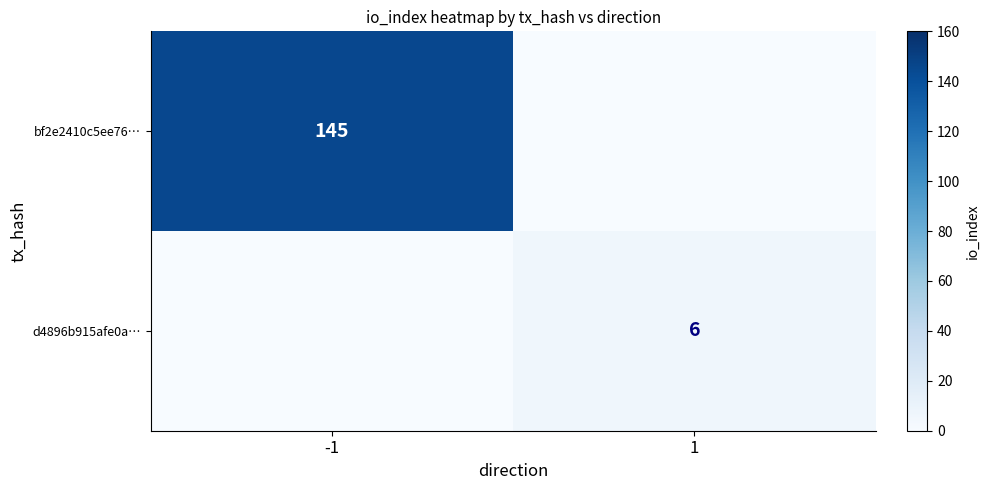

How many categories are shown in the chart?

2